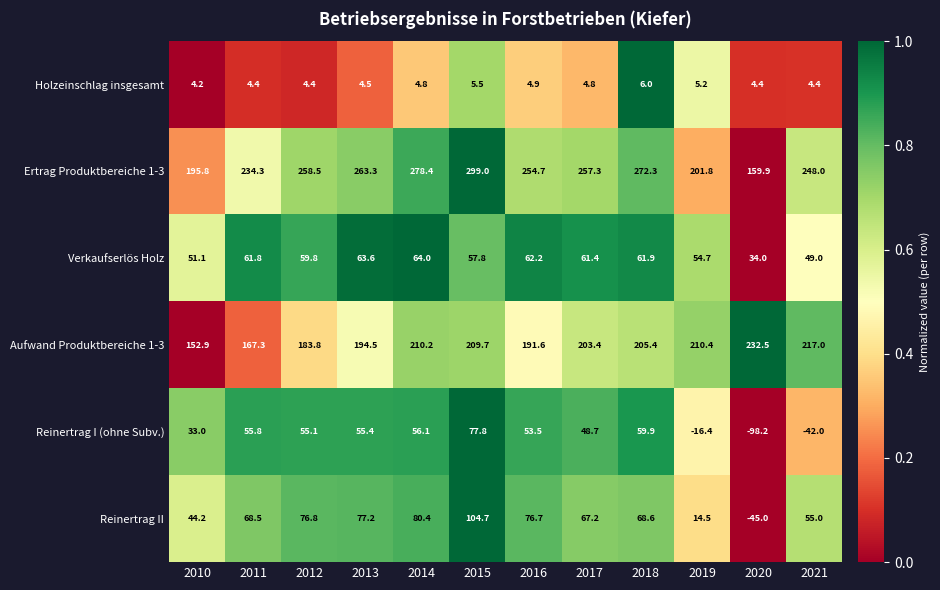

True or false: Aufwand Produktbereiche 1-3 has a value of 108.2 at 2016.

False